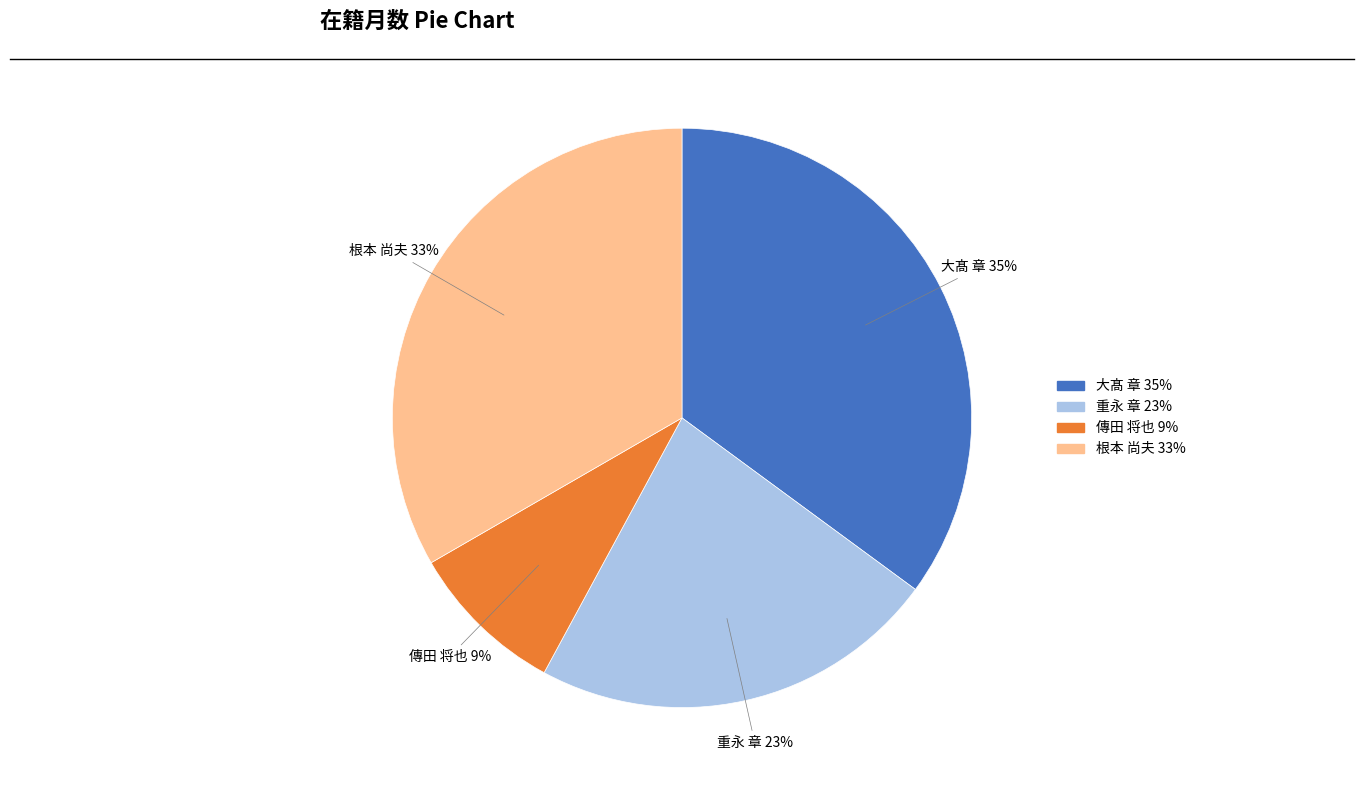

To the nearest percent, what is the difference between the 重永 章 and 大髙 章 slice percentages?

12%